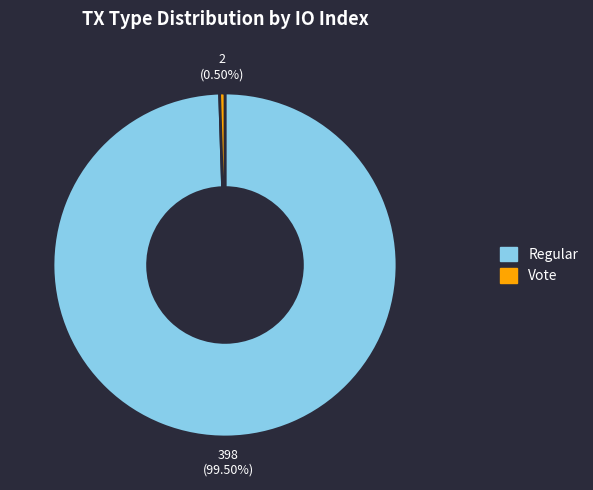

Which has a higher value, Vote or Regular?

Regular